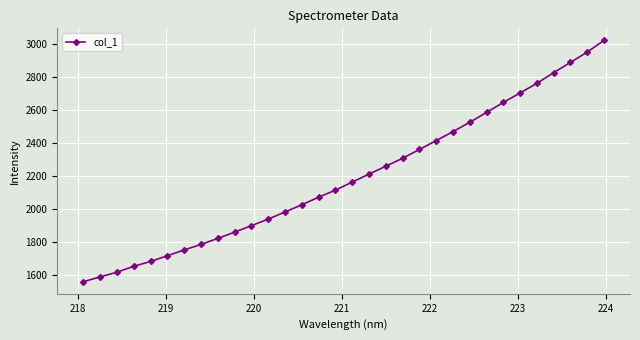

What is the sum of all values?

70183.4